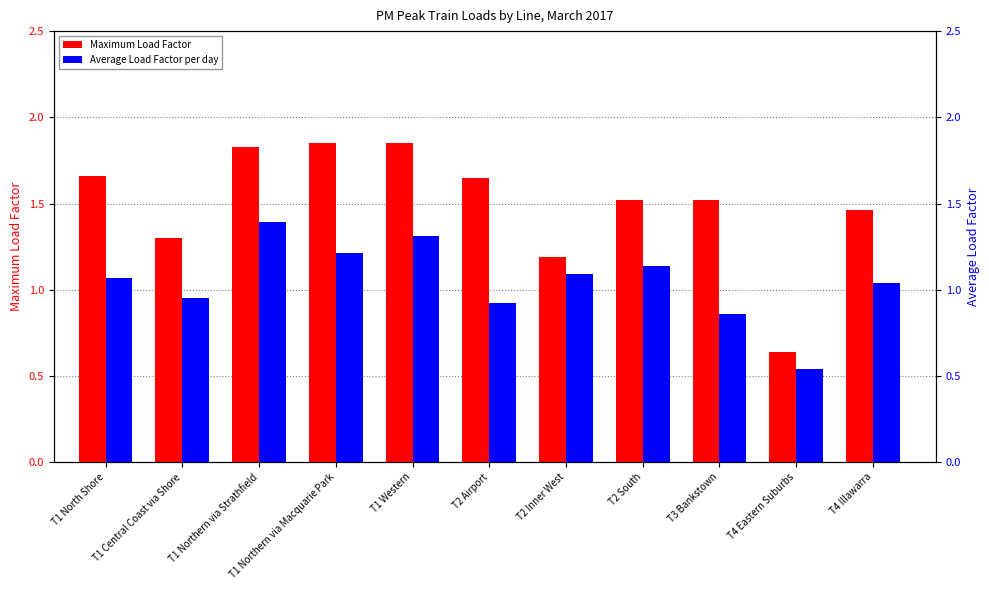

How many series are shown in this chart?

2